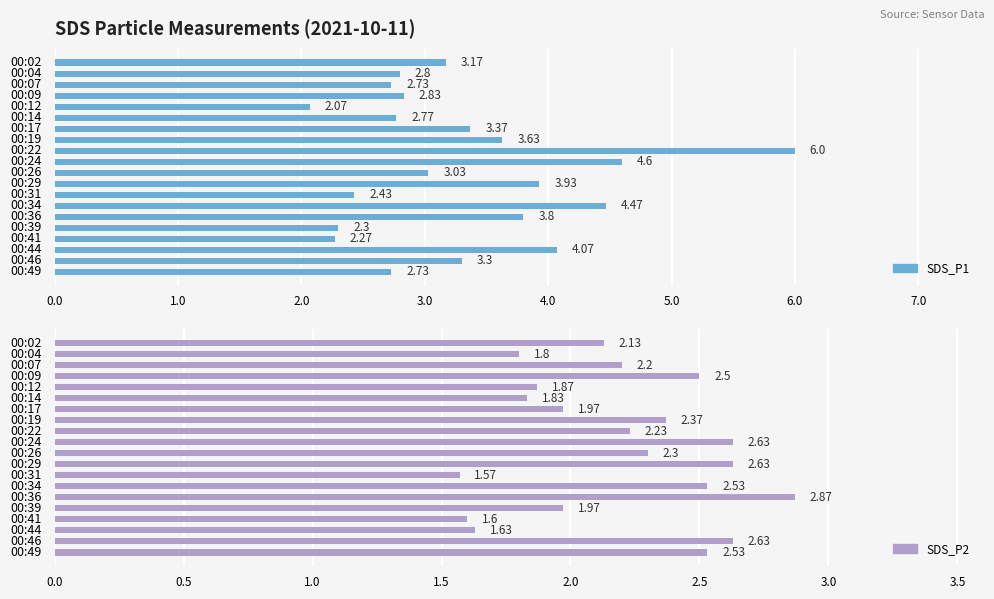

At 00:49, list the series in order from smallest to largest.

SDS_P2, SDS_P1